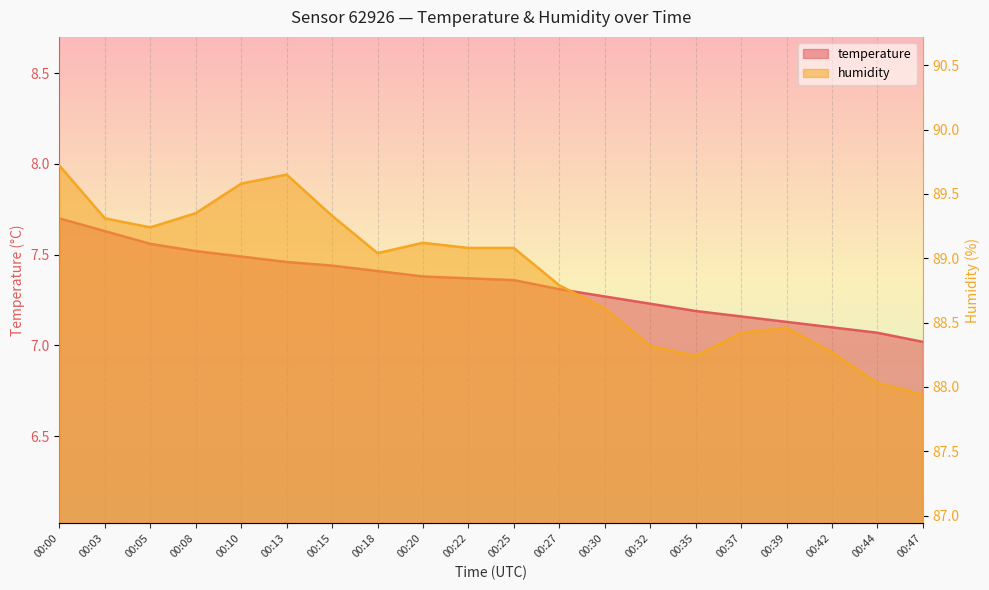

Which series has the widest spread of values?

humidity